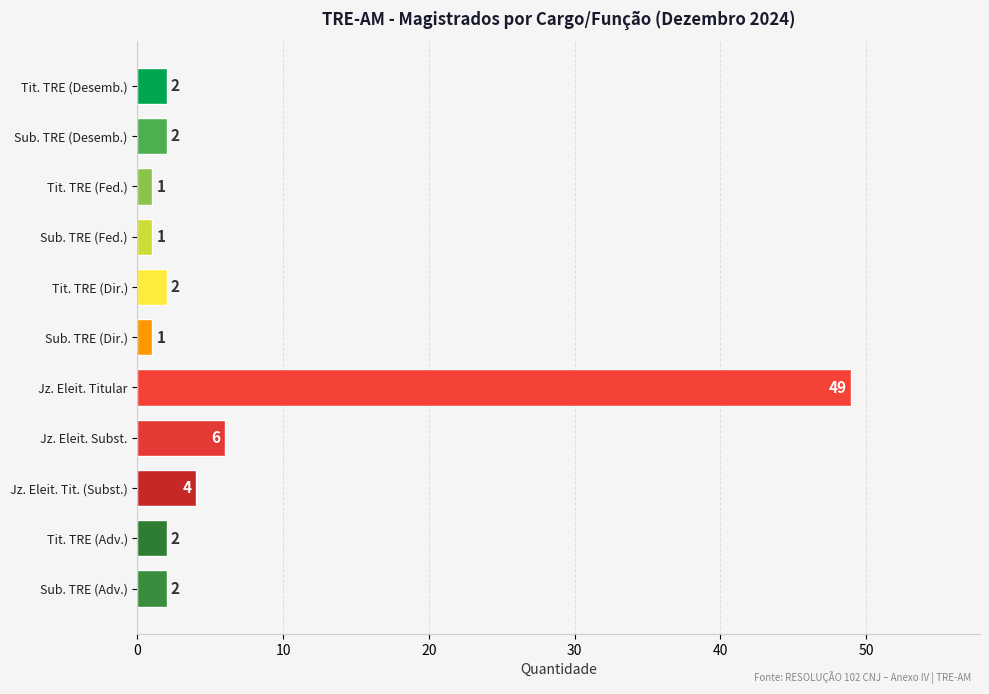

What is the smallest value displayed?

1